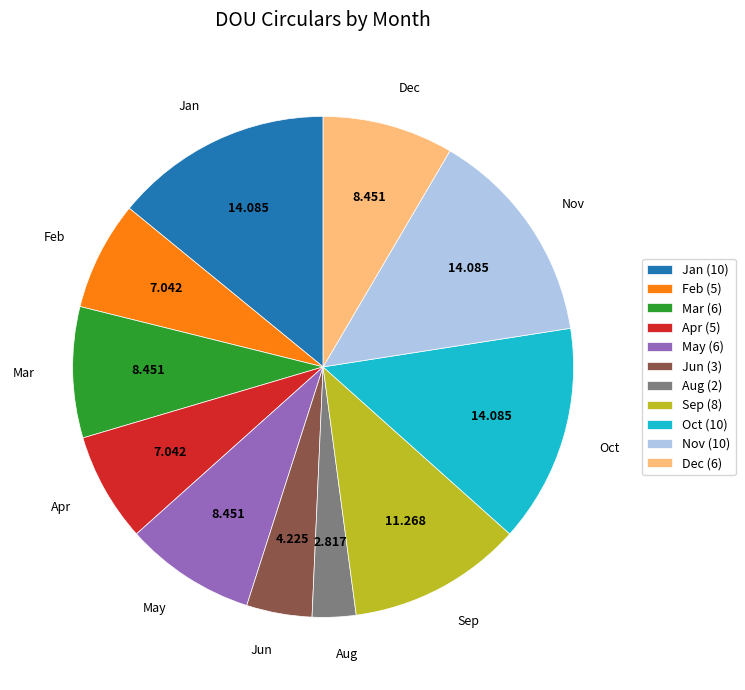

Combined, do Sep (8) and Mar (6) account for over 50%?

No